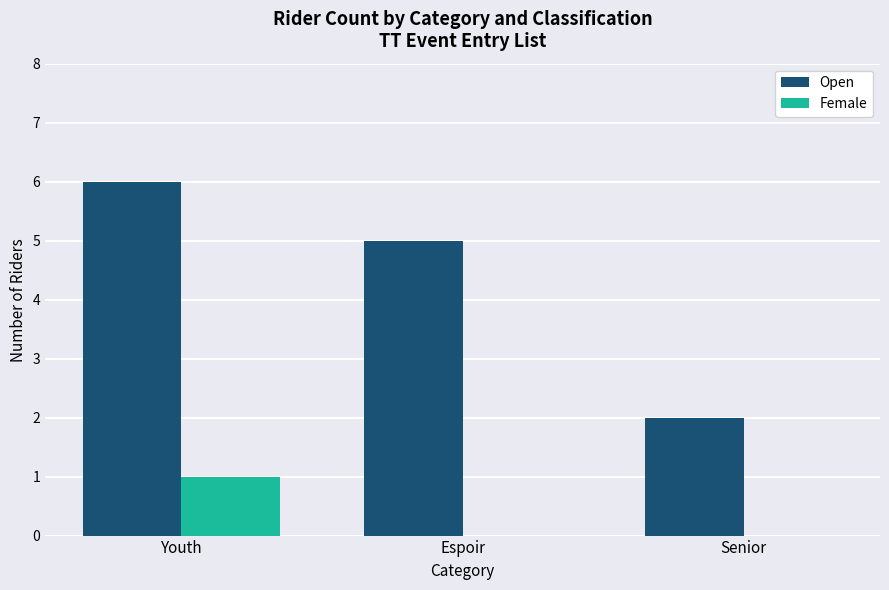

Reading left to right, transcribe all the data shown in this chart.

Open: Youth=6	Espoir=5	Senior=2
Female: Youth=1	Espoir=0	Senior=0